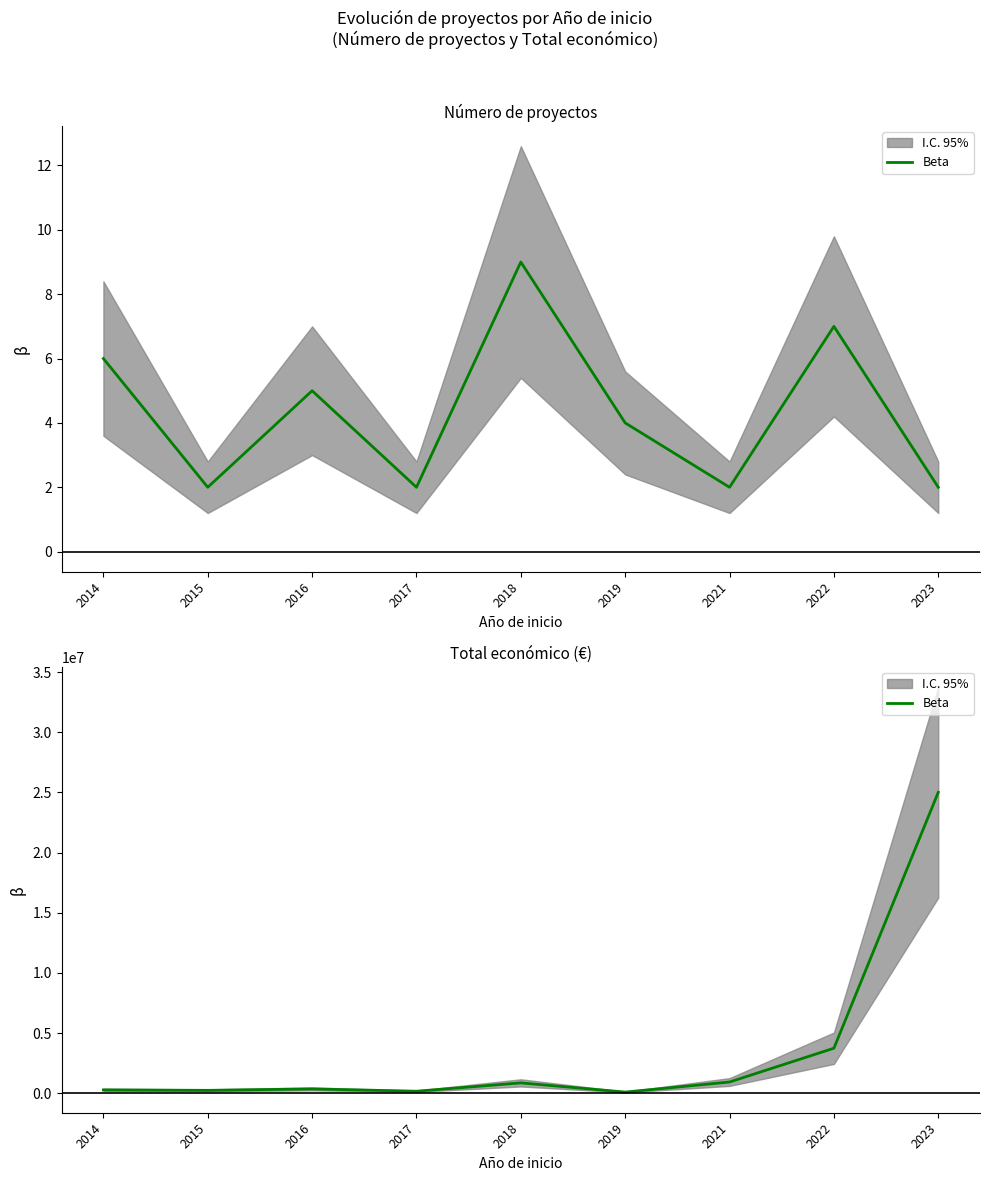

The value at 2016 is 164217. True or false?

False